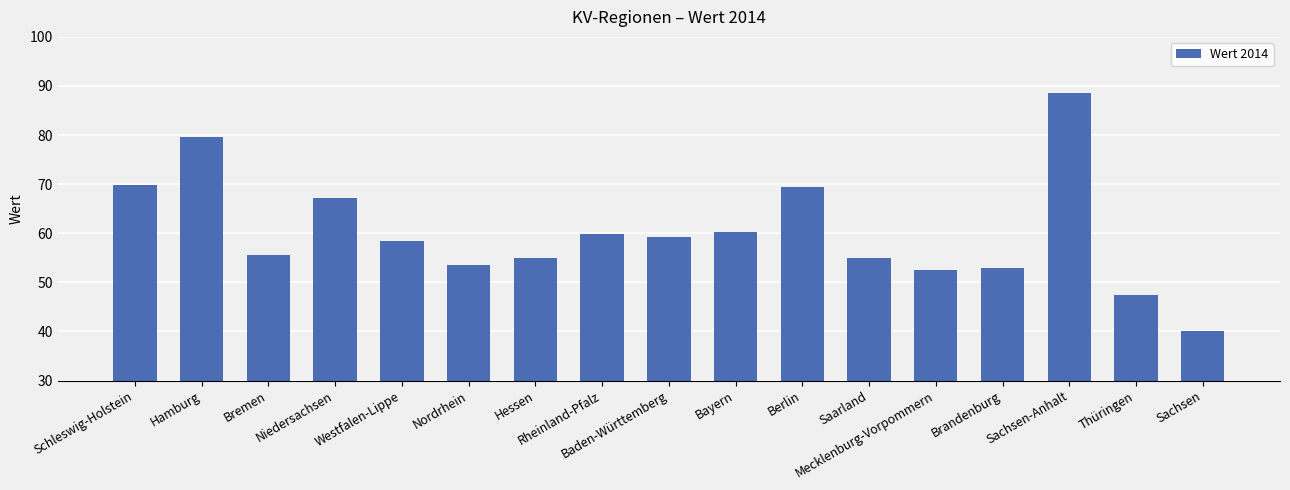

How many bars are there in total?

17